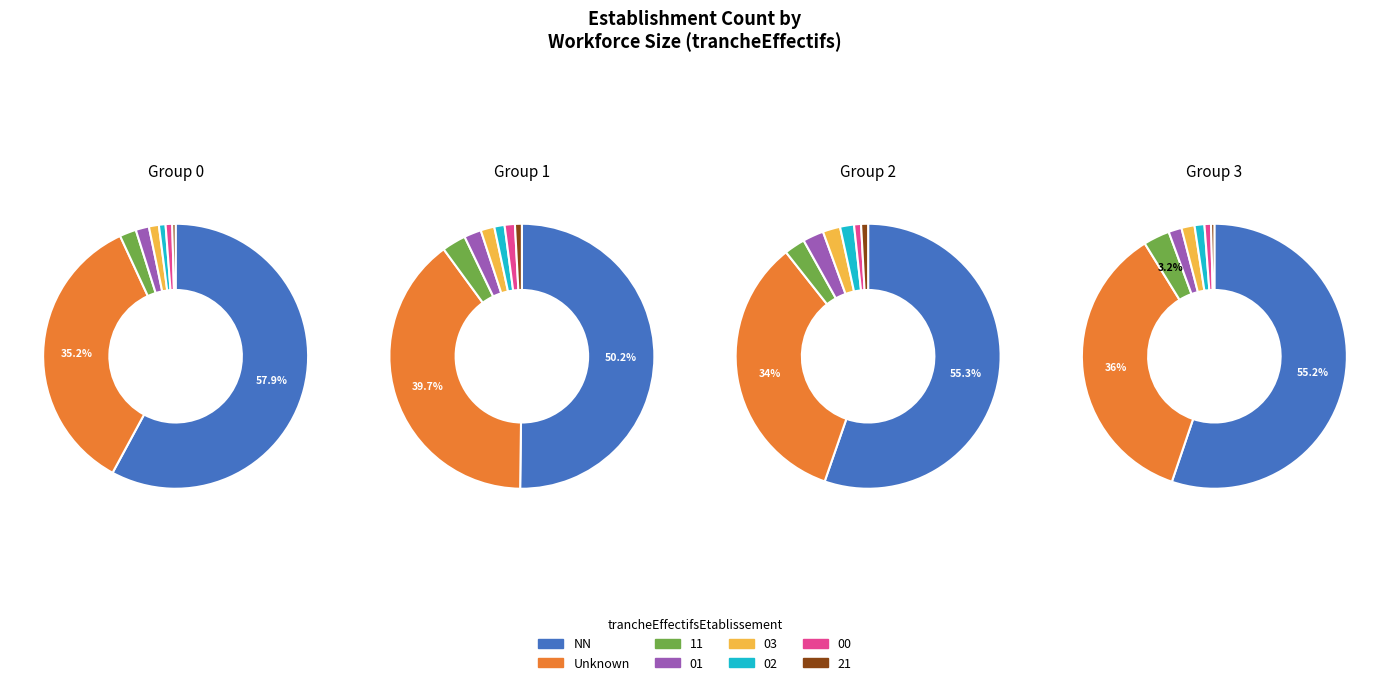

Is the sum of 02 and 11 greater than half?

No